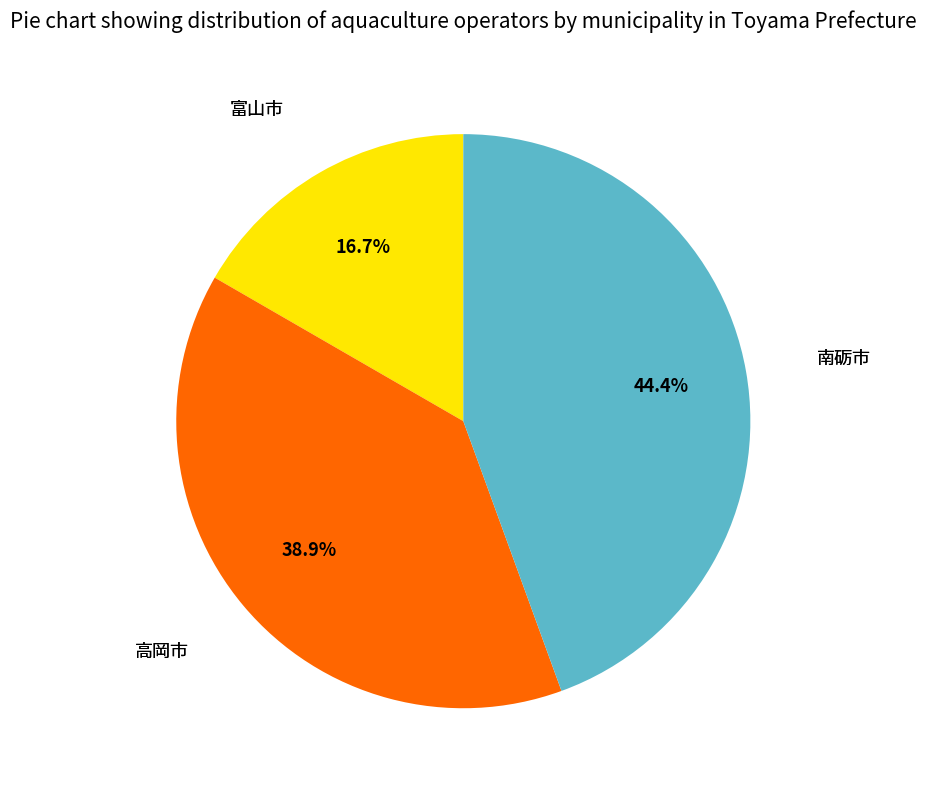

Is there a majority slice in this chart?

No